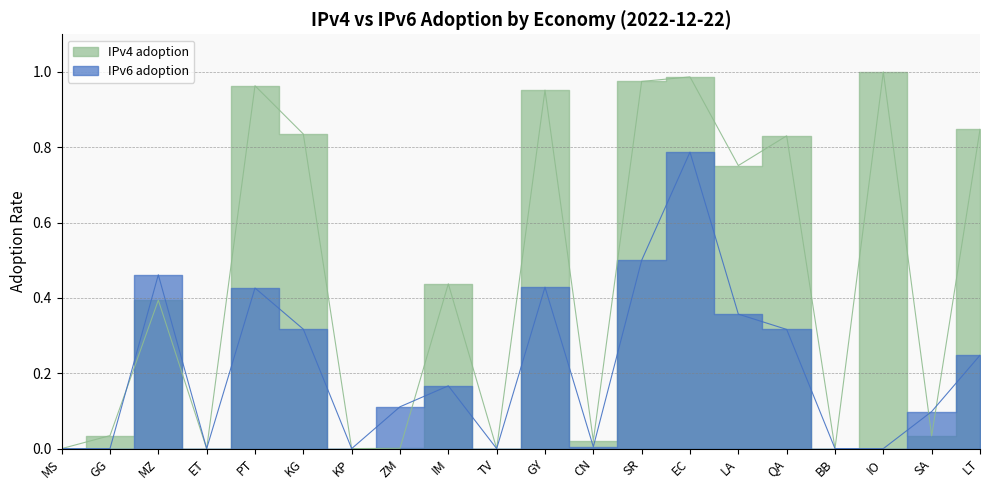

What is the difference between the maximum and minimum values in the IPv4 adoption series?

1.0